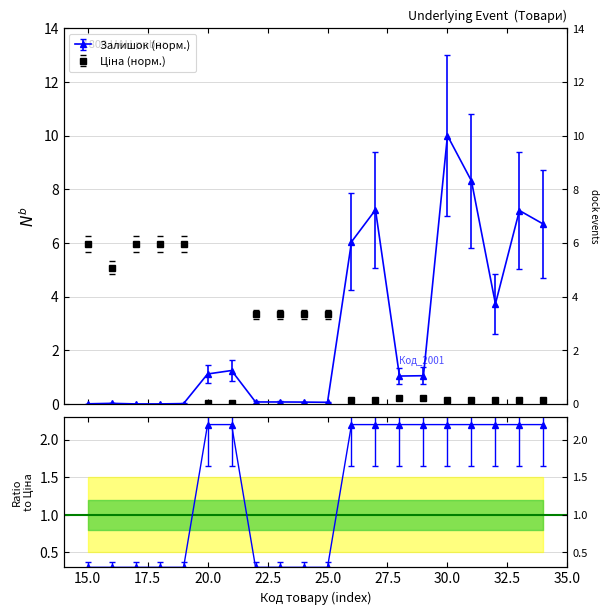

How many times do Ціна and Залишок cross each other?

3